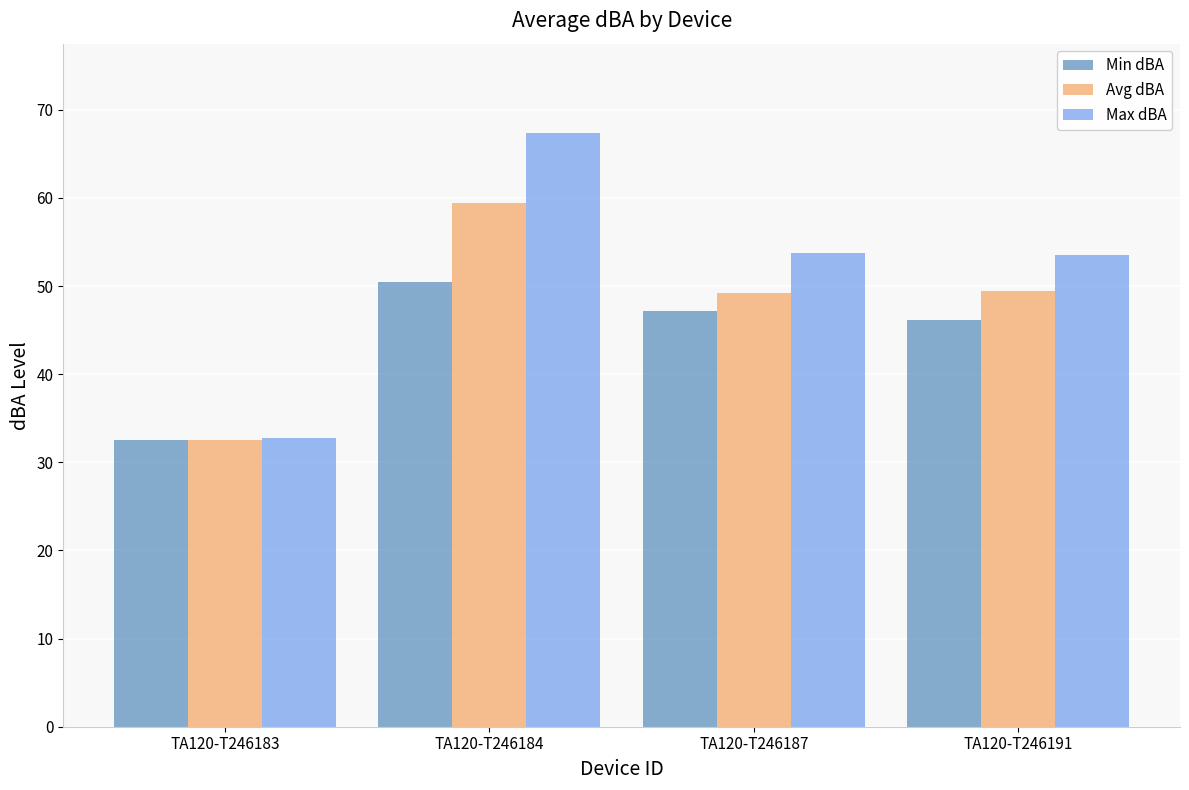

What is the value of the Max dBA bar at the 4th from the left?

53.5